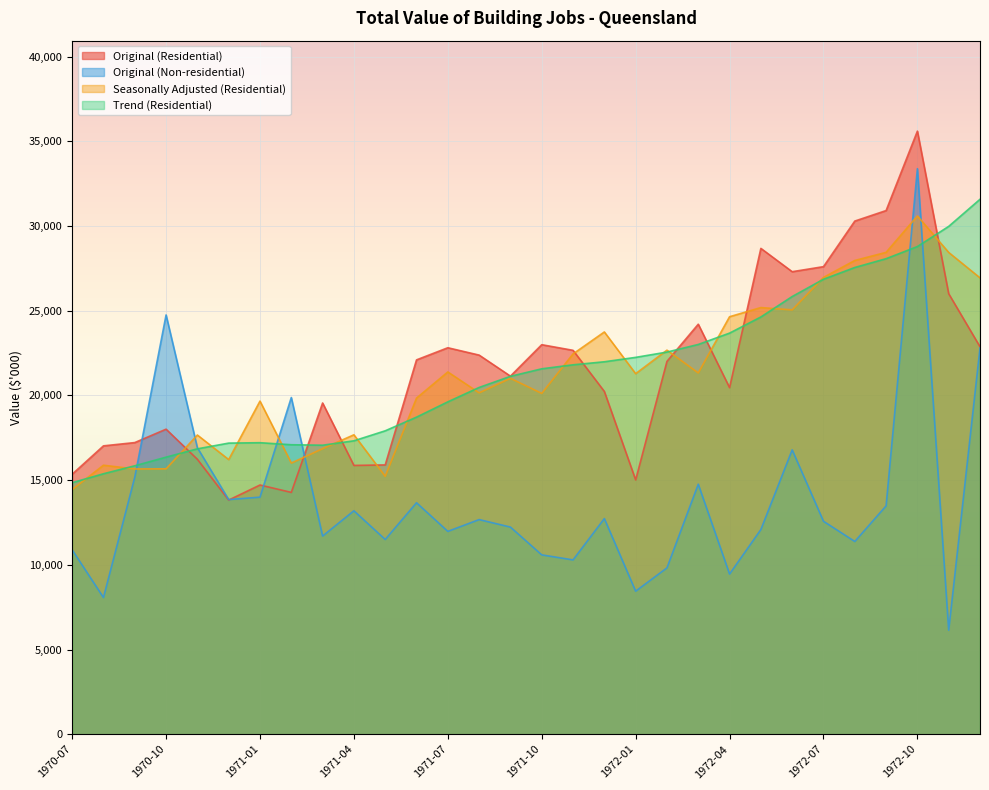

What is the label of the 29th point from the right?

1970-08